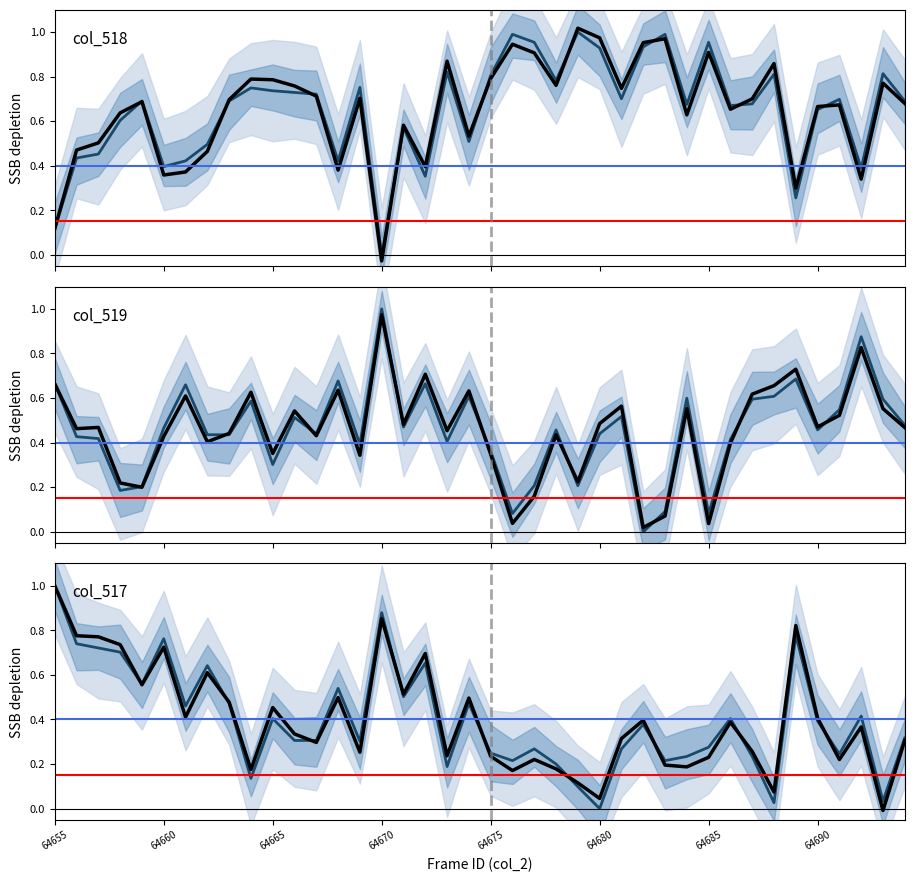

How many positive values does the col_519 series have?

39